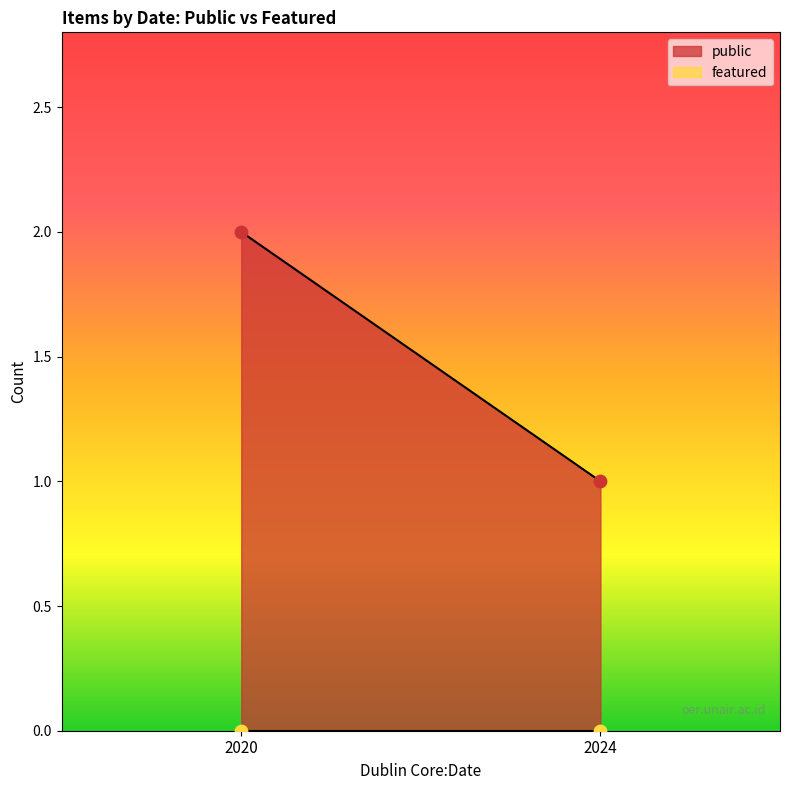

Is the value of featured at 2020 greater than the value of public at 2020?

No